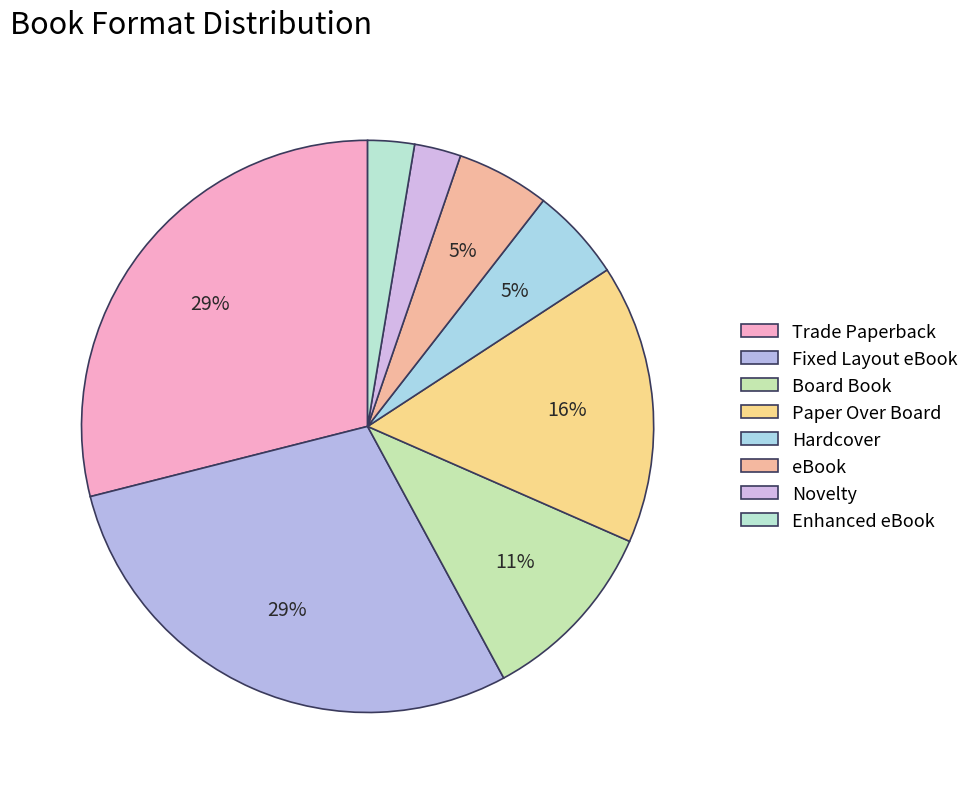

To the nearest percent, what portion does Paper Over Board represent?

16%